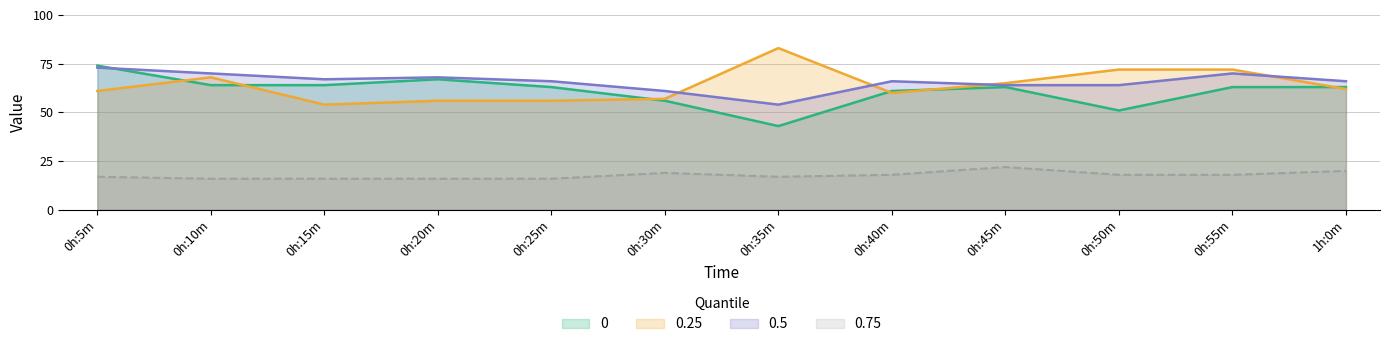

Rank the categories by 0 value from lowest to highest.

0h:35m, 0h:50m, 0h:30m, 0h:40m, 0h:25m, 0h:45m, 0h:55m, 1h:0m, 0h:10m, 0h:15m, 0h:20m, 0h:5m